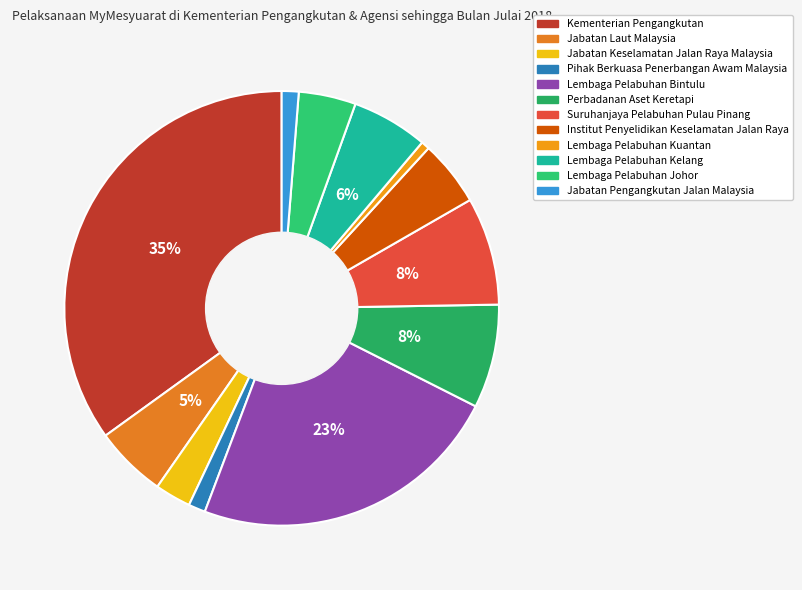

True or false: Lembaga Pelabuhan Johor accounts for 1% of the total.

False